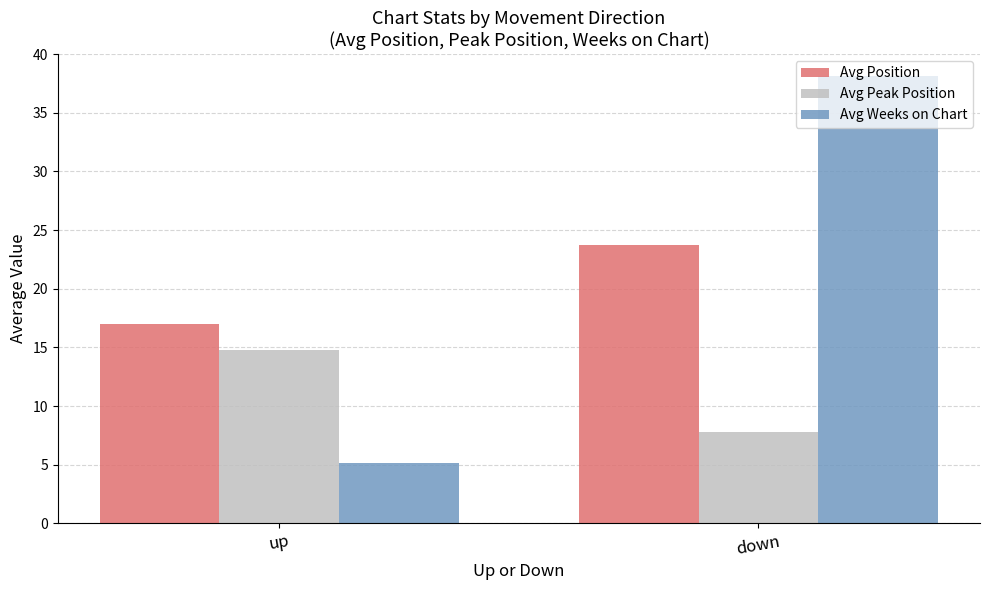

What is the label of the 1st bar from the left?

up